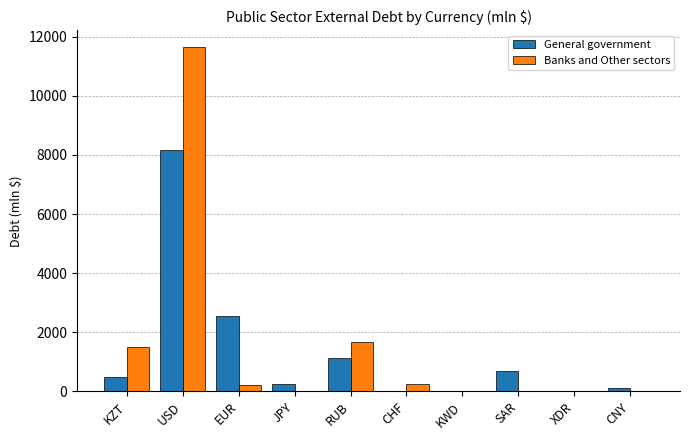

What is the sum of all General government values?

13390.0